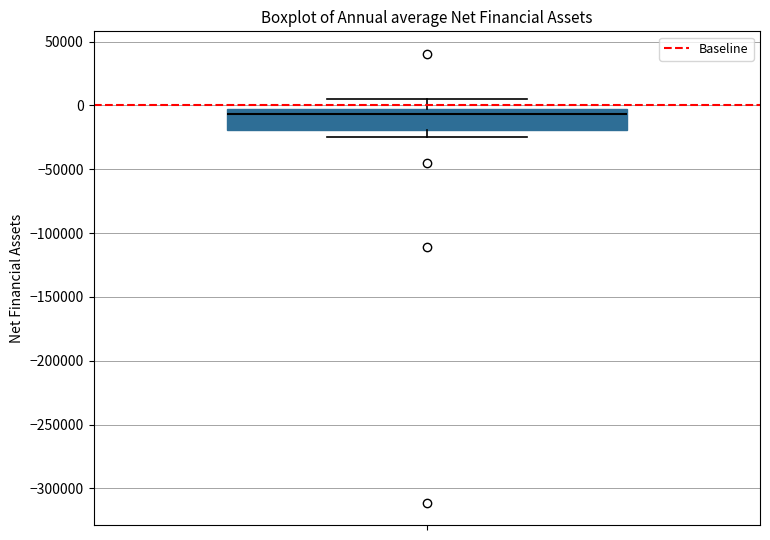

Where is the lower edge of the box on the y-axis? The values are not printed on the chart, so give them approximately, as read against the axis.

-20000